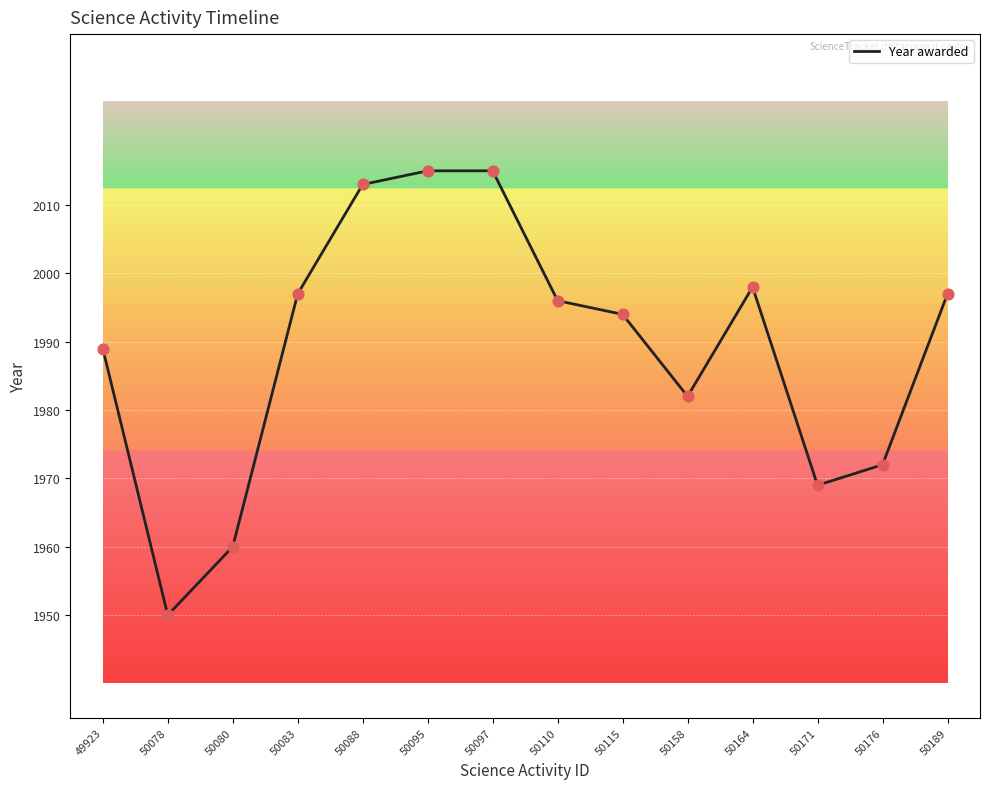

Approximately how many times larger is the value at 50189 compared to 49923?

1.0